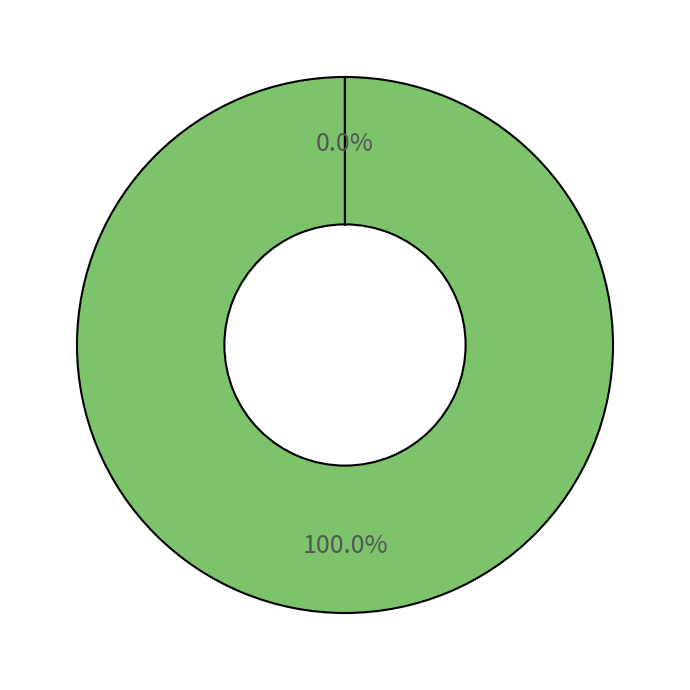

Is there any slice that represents more than half of the pie?

Yes